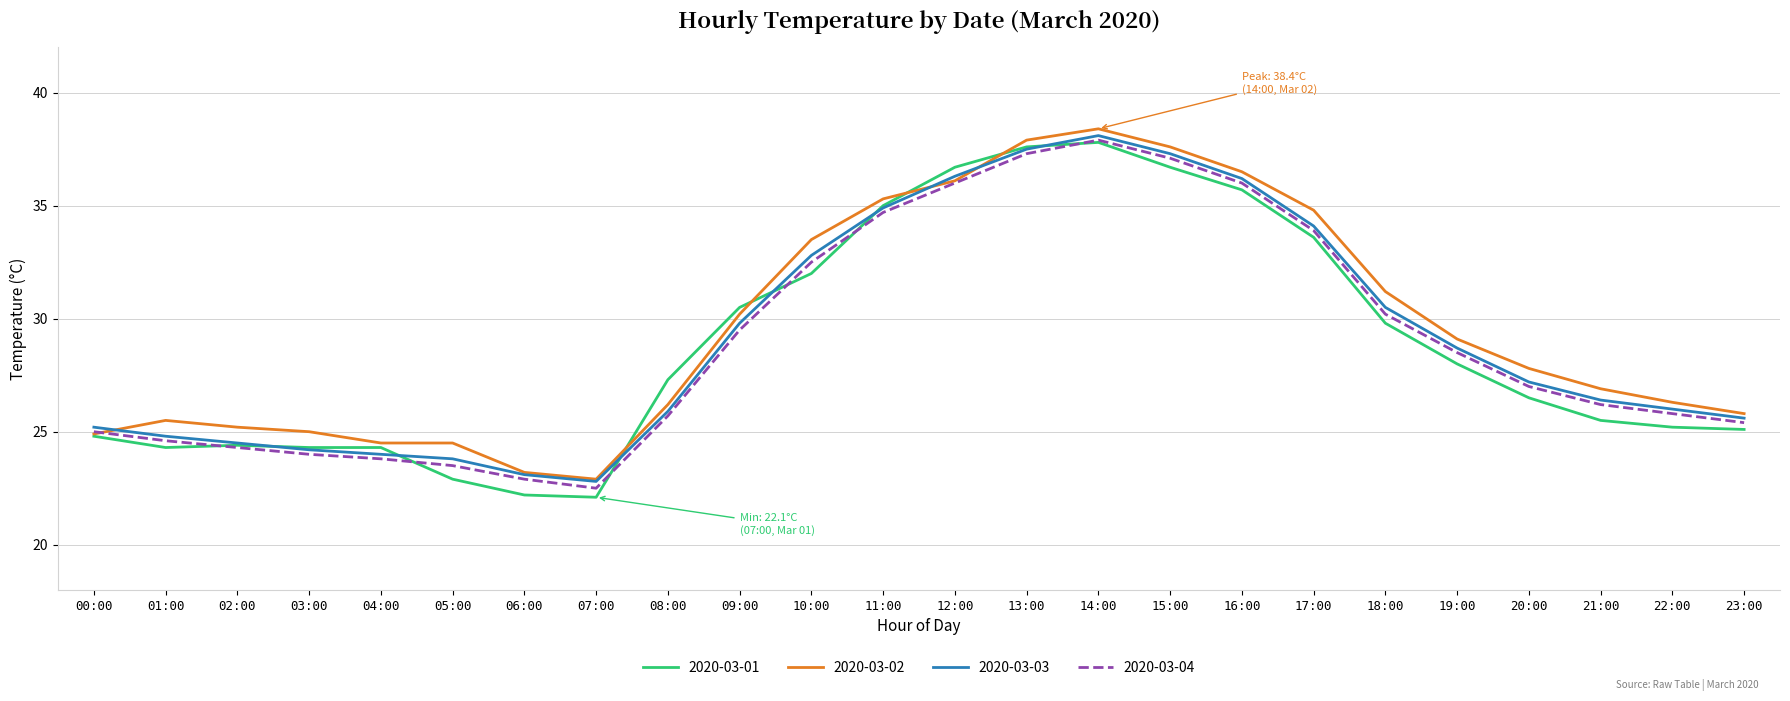

True or false: 2020-03-04 has a value of 43.2 at 23:00.

False